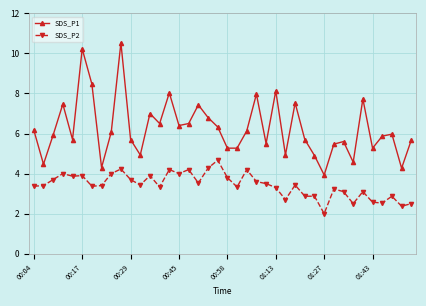

List the series in order of their overall mean, lowest first.

SDS_P2, SDS_P1